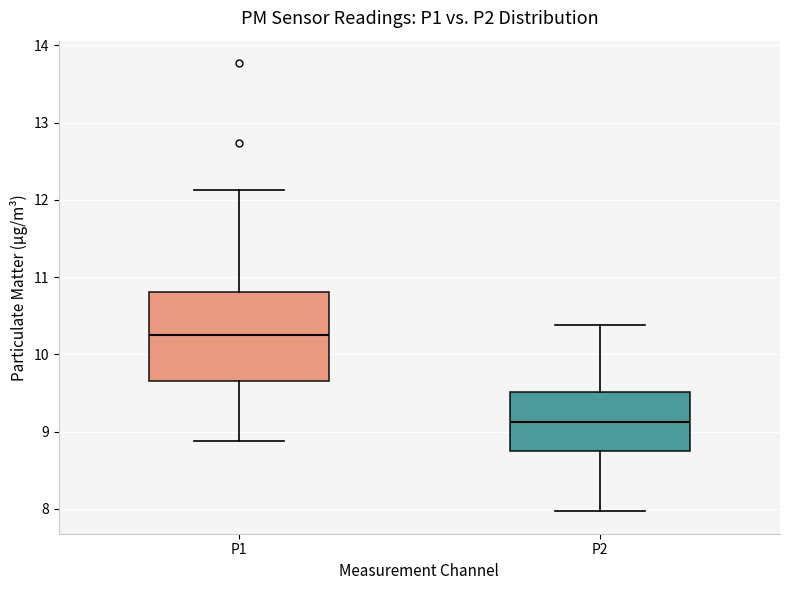

Comparing the boxes themselves (not the whiskers), which one is the tallest?

P1